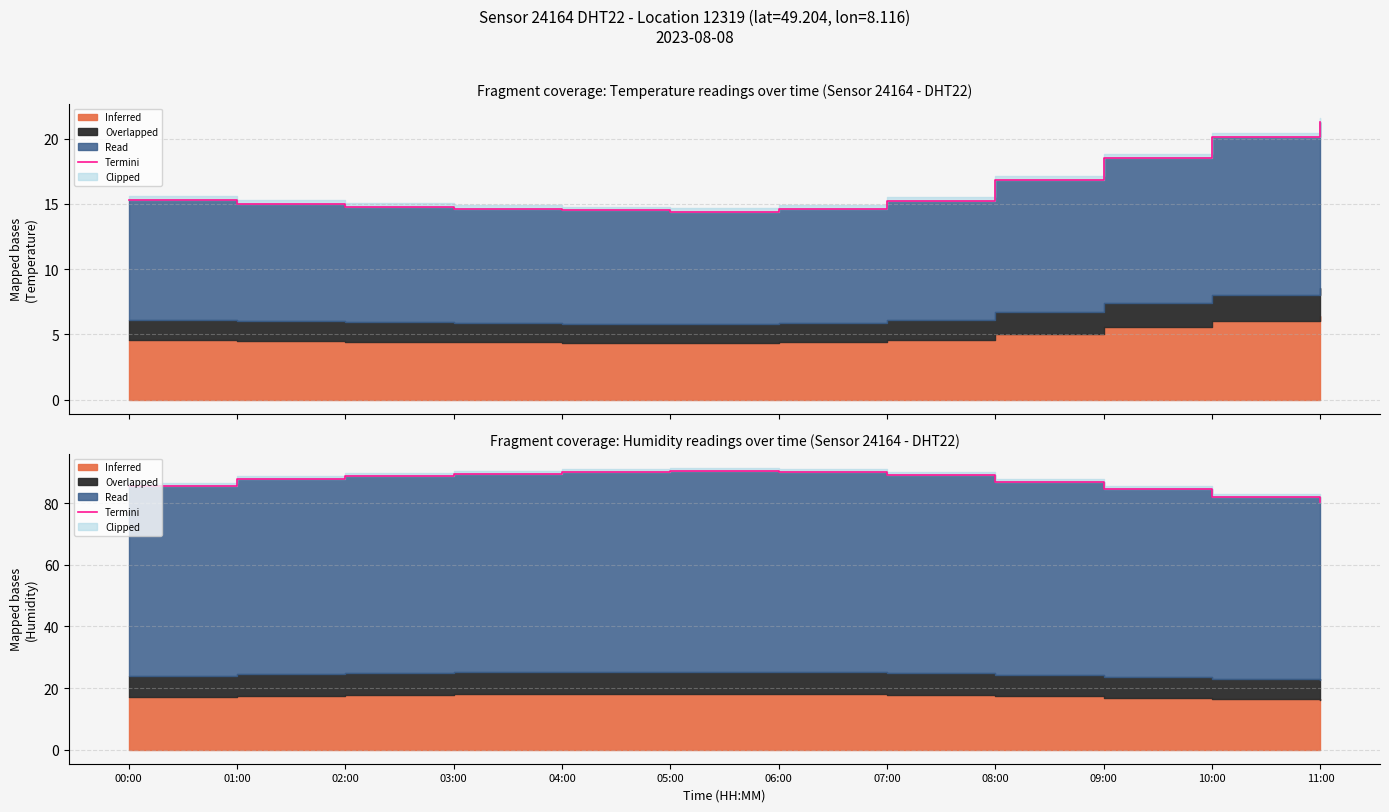

At which label is the value closest to 85?

00:00